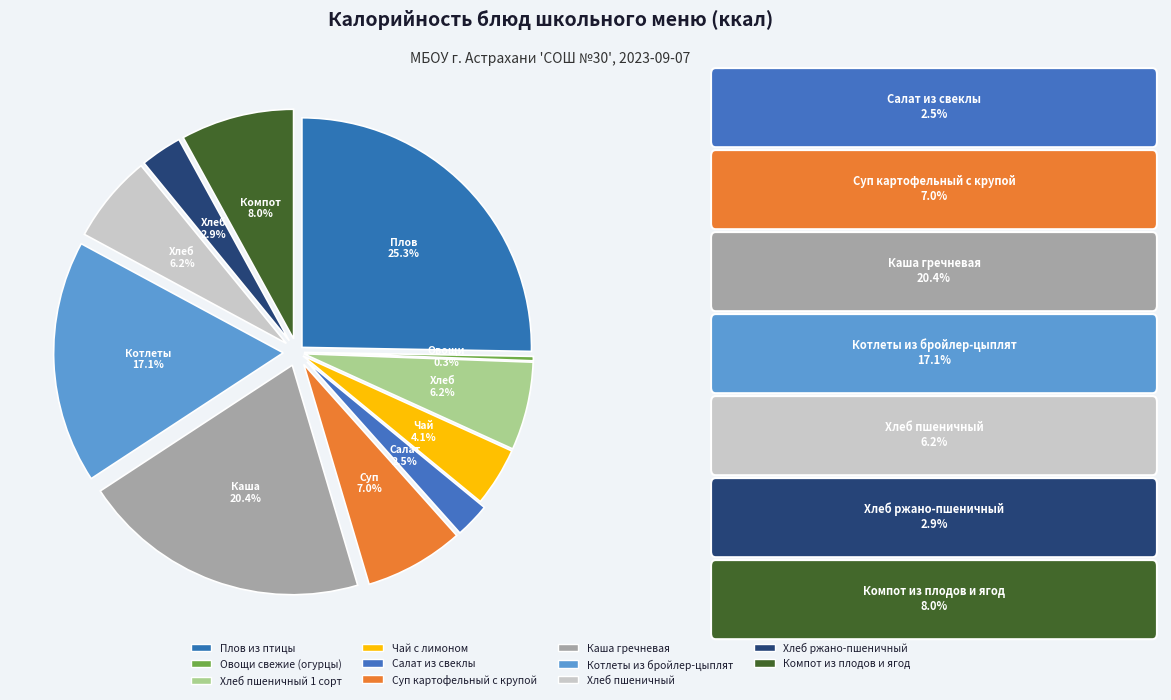

Count the number of slices in the pie.

11